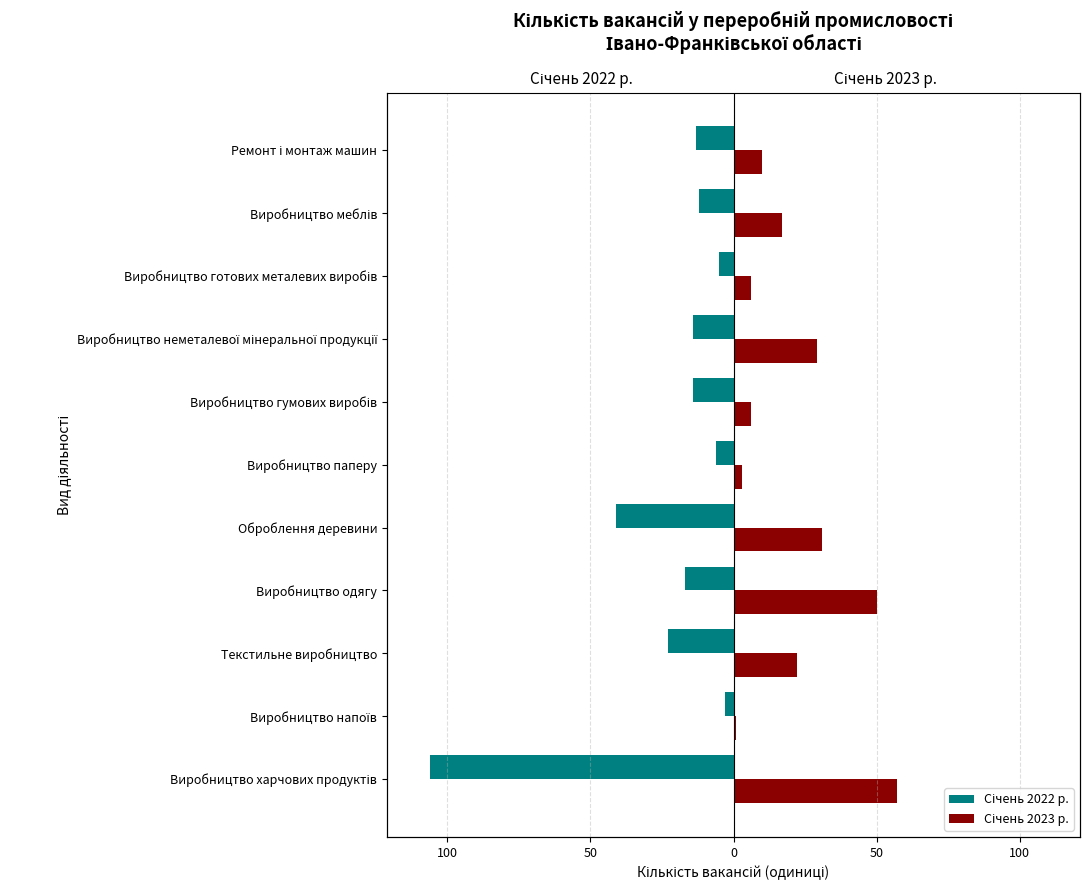

What is the lowest value of the Січень 2022 р. series?

-106